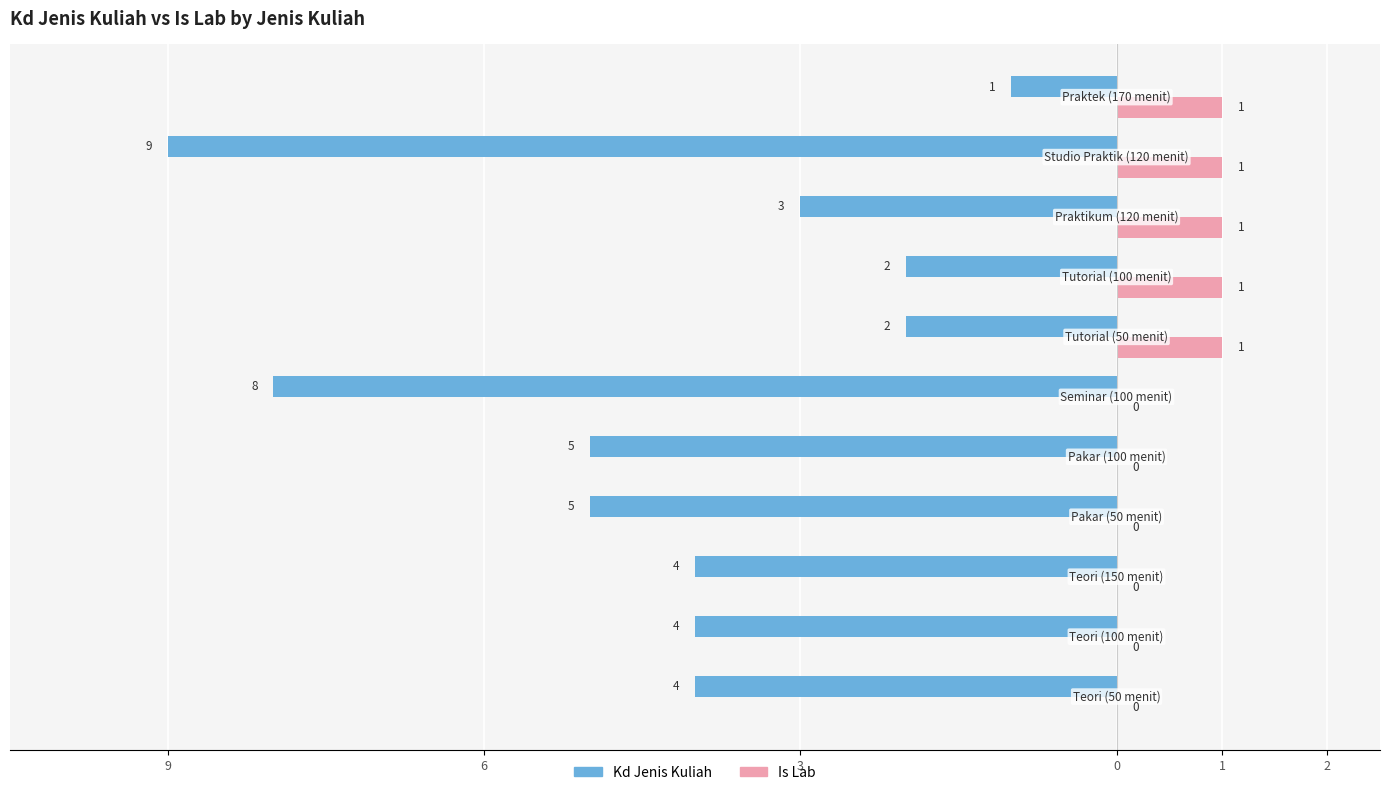

Reading left to right, what are all the values shown in this chart?

Kd Jenis Kuliah: -4	-4	-4	-5	-5	-8	-2	-2	-3	-9	-1
Is Lab: 0	0	0	0	0	0	1	1	1	1	1